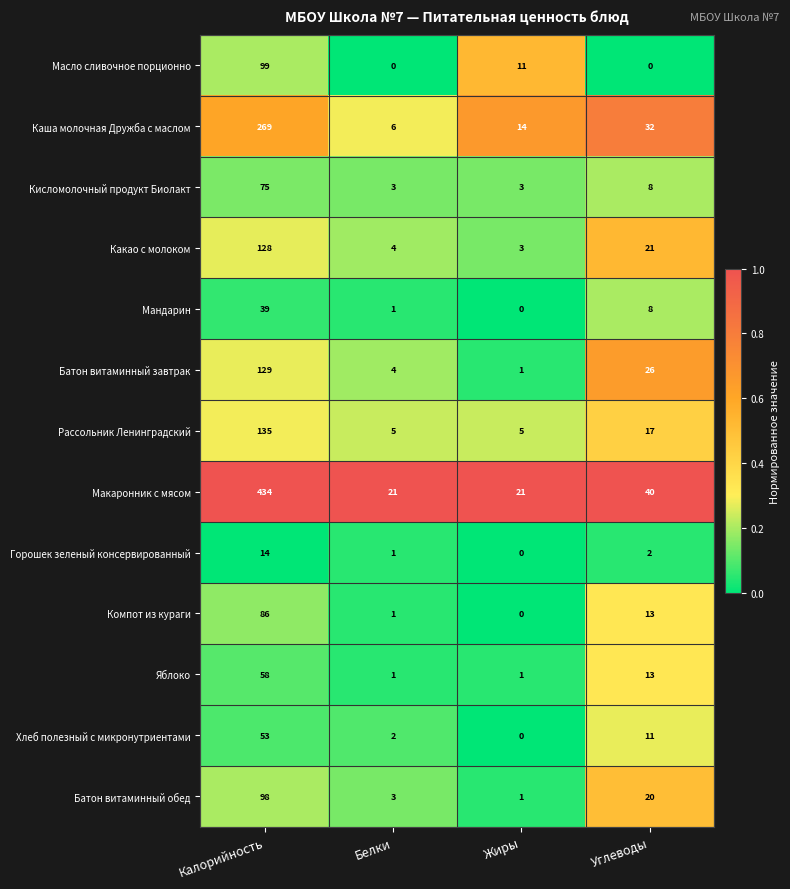

What is the highest value of the Яблоко series?

58